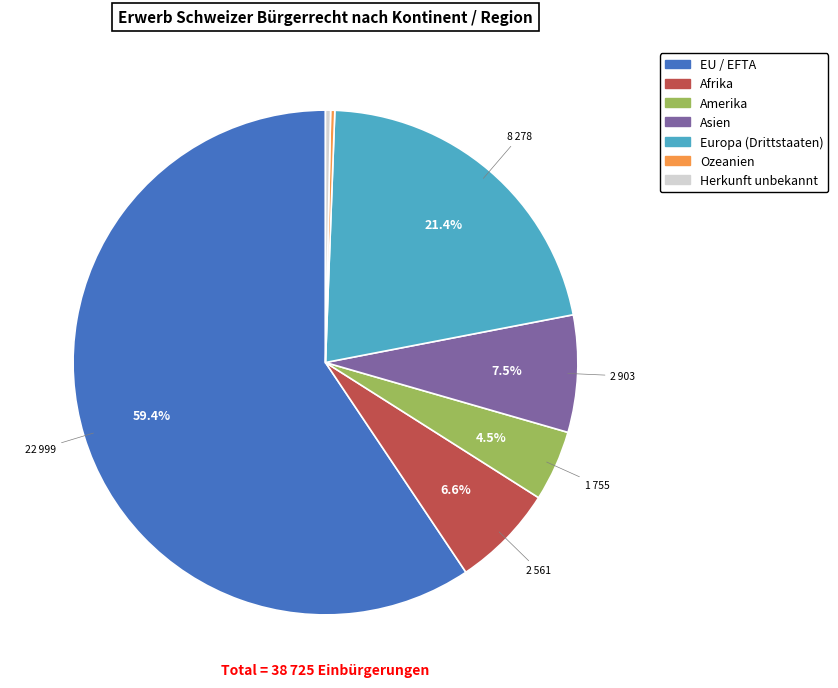

To the nearest percent, what percentage of the pie is Afrika?

7%